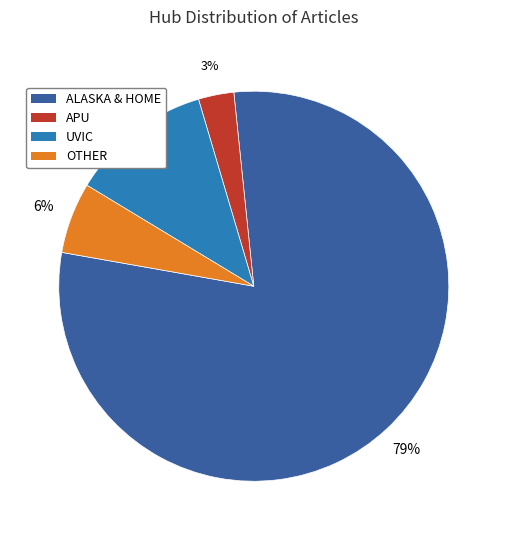

Does ALASKA & HOME account for over 50% of the chart?

Yes